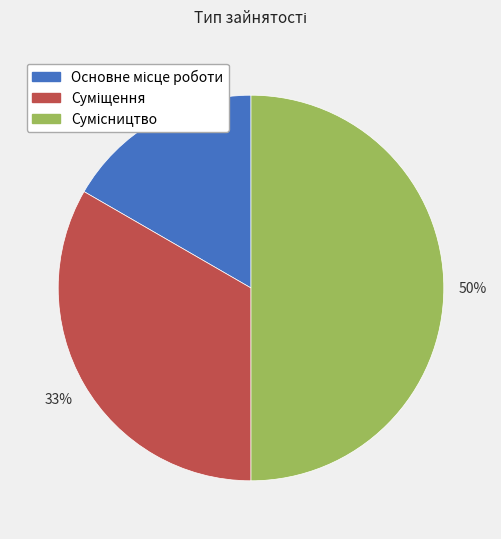

To the nearest percent, what is the average slice percentage?

33%